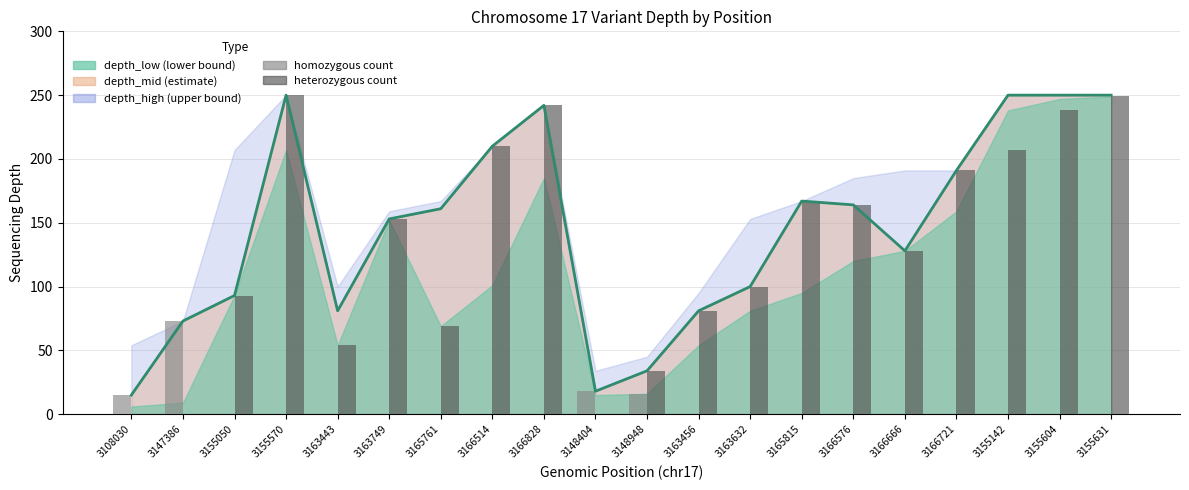

Which has a higher value, 3155142 or 3166576?

3155142